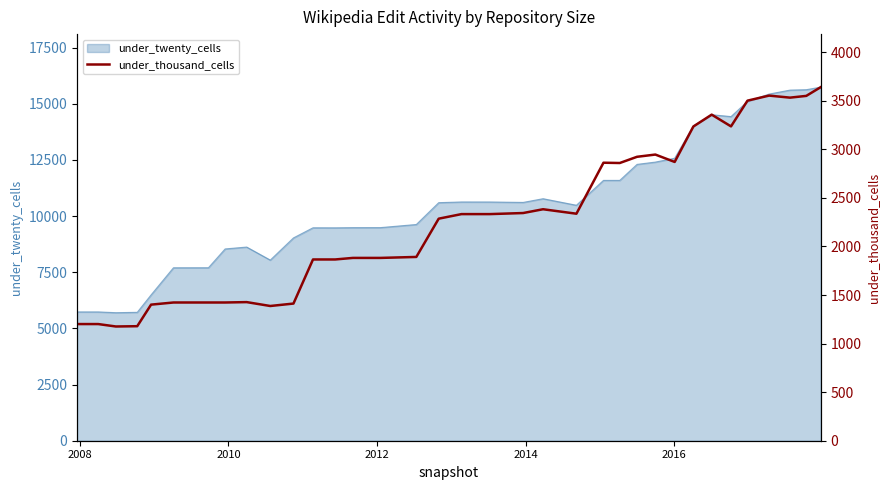

Reading left to right, what are all the values shown in this chart?

1201	1201	1176	1179	1401	1423	1423	1423	1427	1387	1412	1866	1866	1882	1882	1892	2286	2333	2333	2344	2383	2337	2862	2859	2923	2946	2870	3235	3357	3236	3501	3553	3532	3550	3640